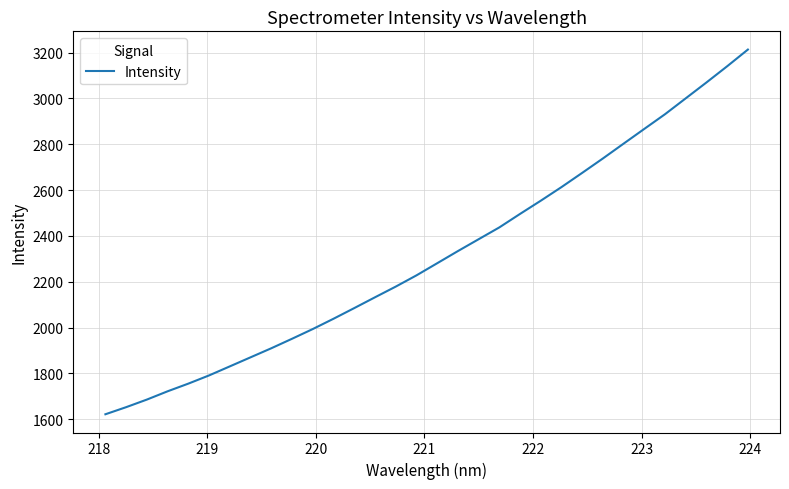

What is the difference between the maximum and minimum values?

1591.2